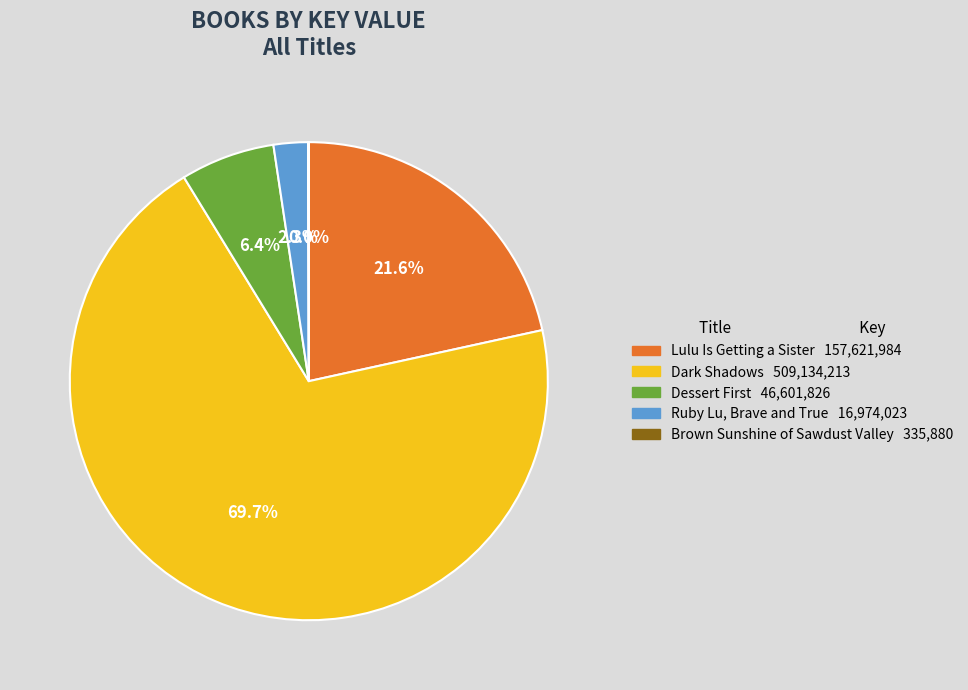

Which category has the biggest portion of the pie?

Dark Shadows